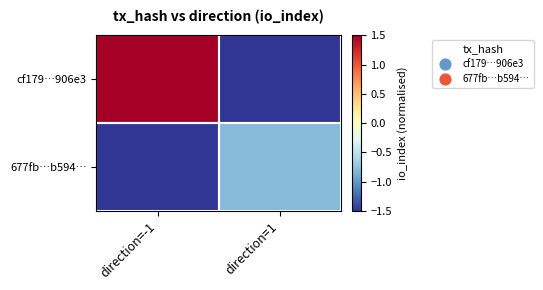

Which label corresponds to the smallest value in the chart?

direction=1